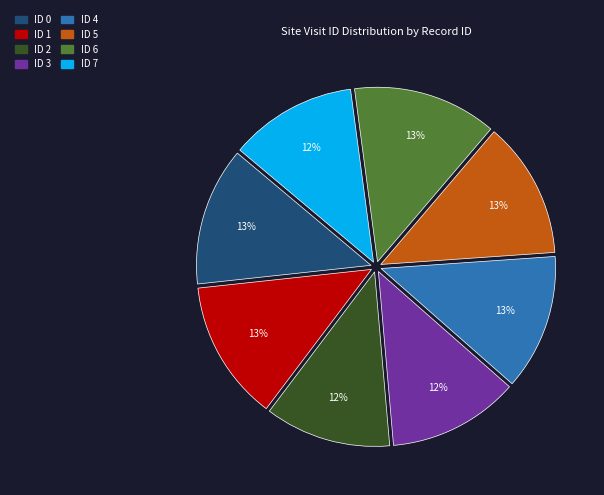

Does ID 1 represent more than half of the total?

No